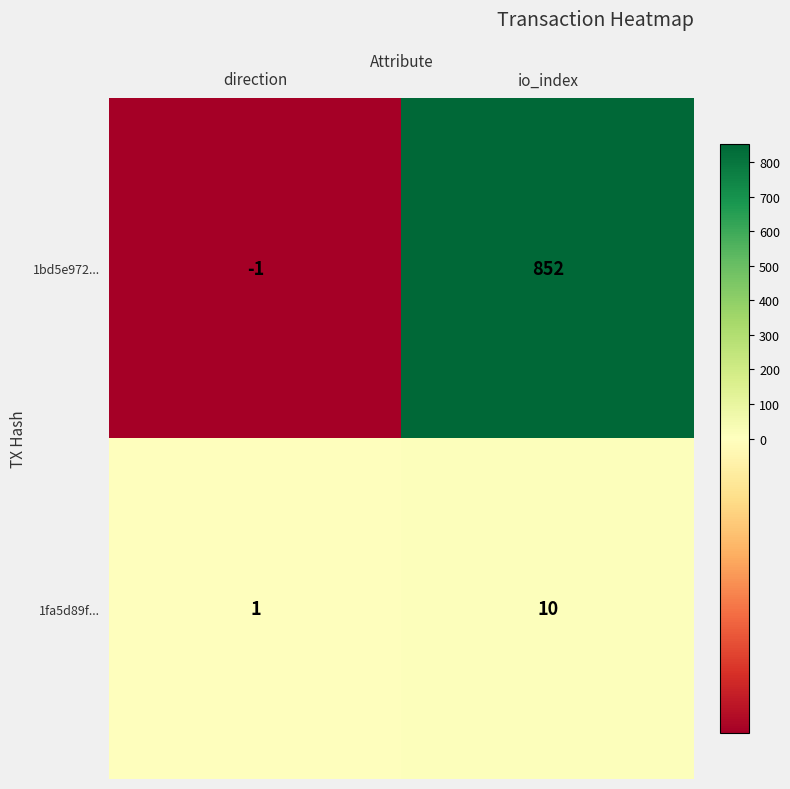

What value does the 1fa5d89f... series have at io_index?

10